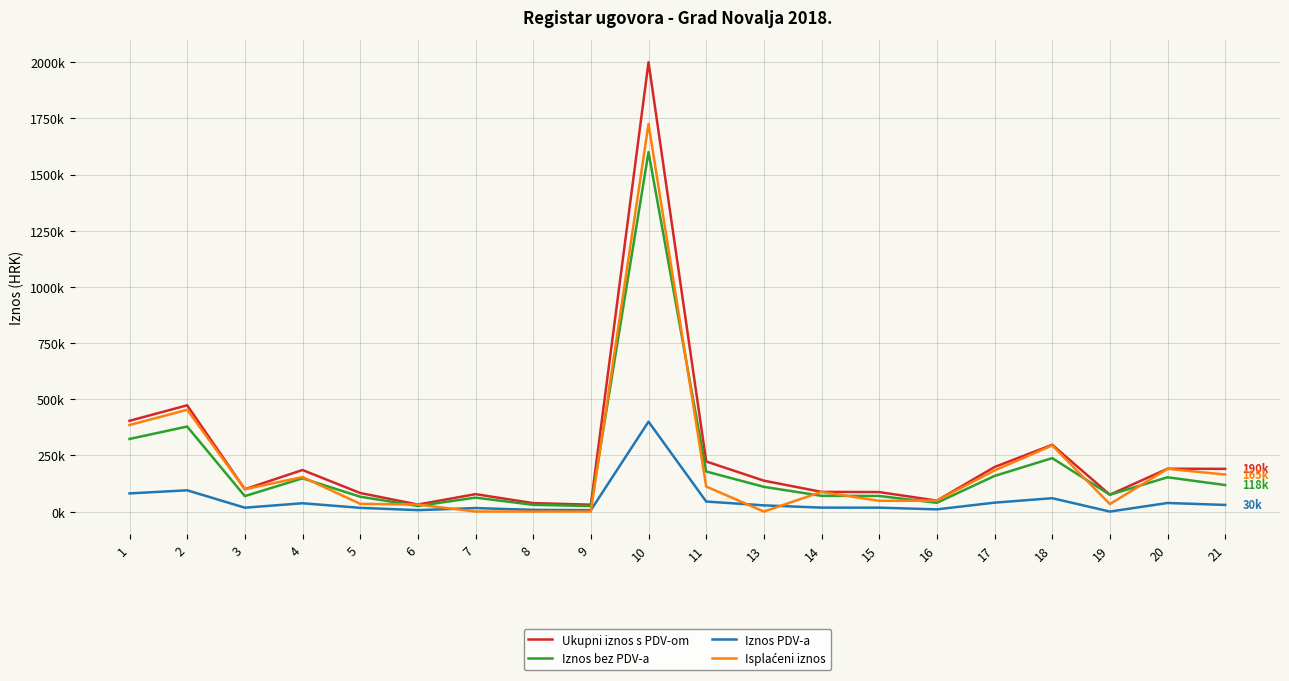

Does the chart display data point markers on the line(s)?

No